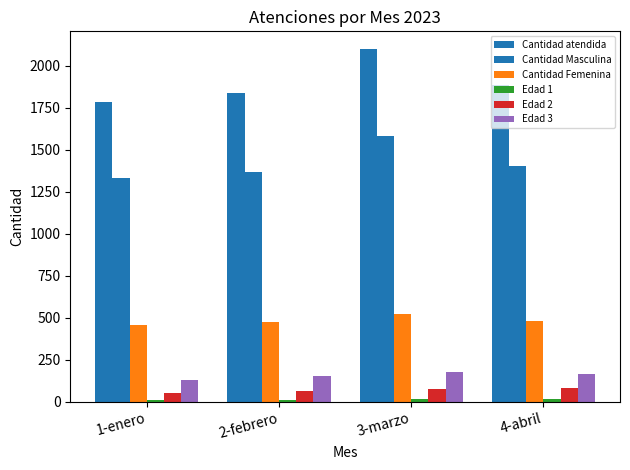

What position from the right is 3-marzo?

2